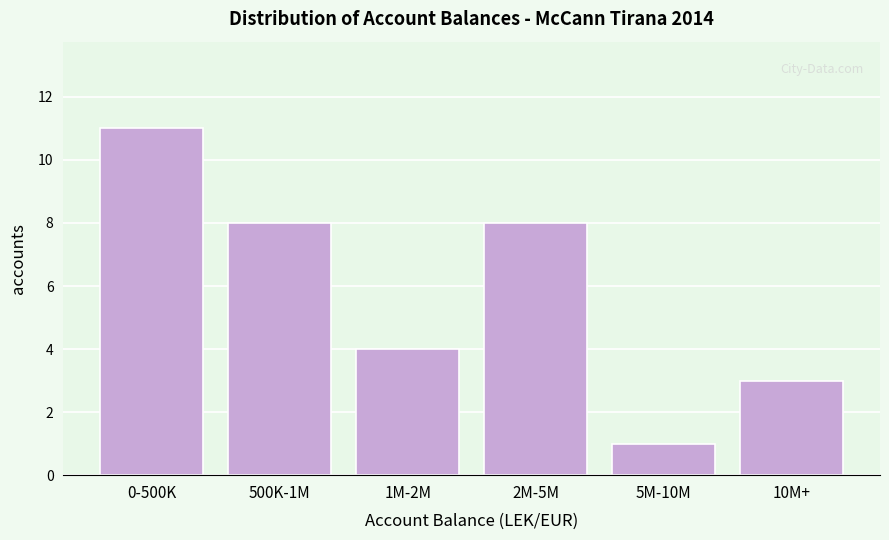

Reading left to right, transcribe all the data shown in this chart.

11	8	4	8	1	3